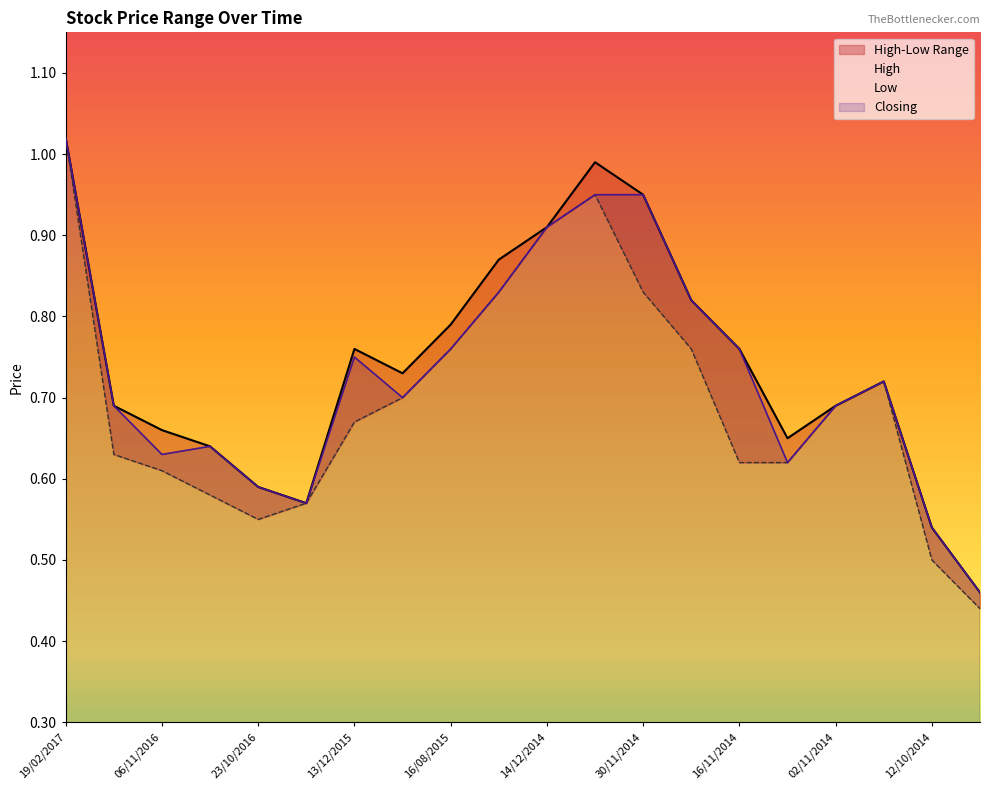

At which category does High reach its first local peak?

13/12/2015